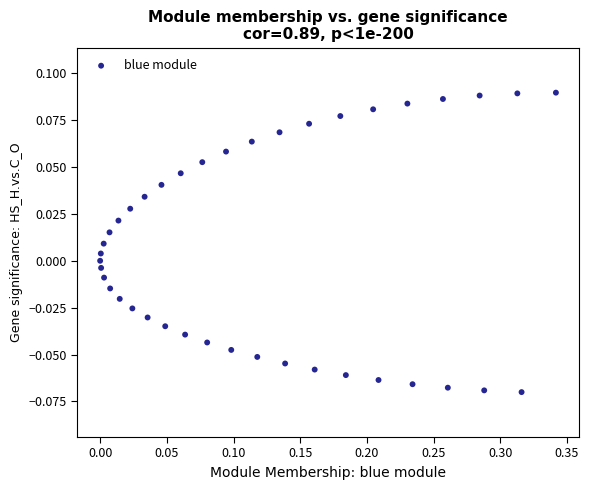

What is the range of X values (max minus min)?

0.3